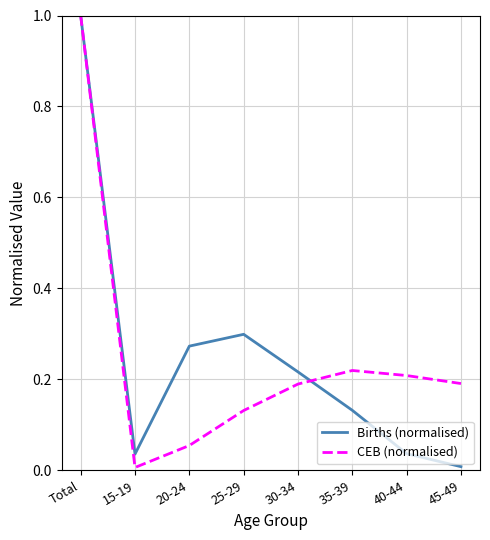

What is the difference between the maximum and minimum values in the Births (normalised) series?

1.0